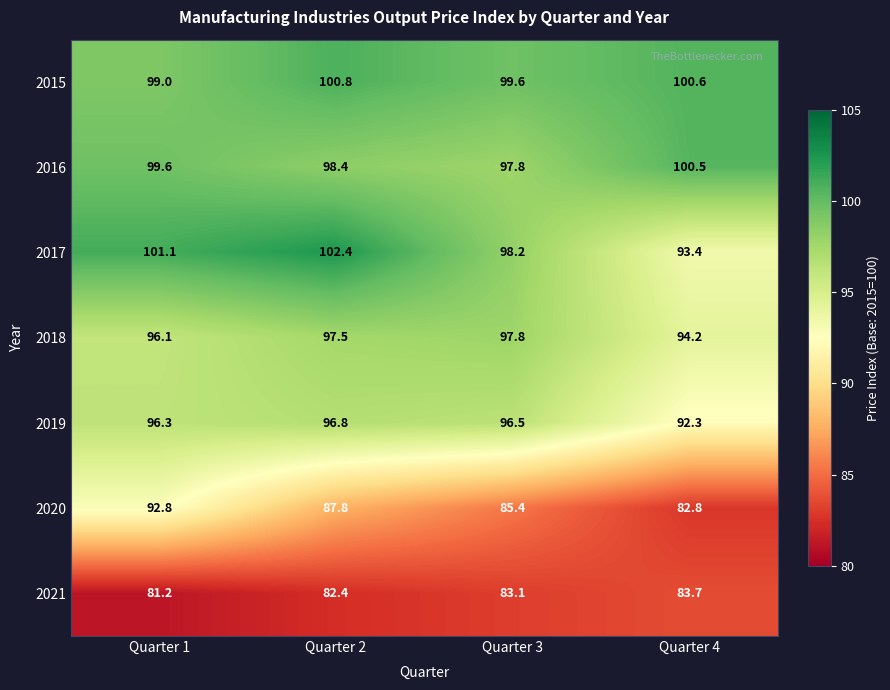

Count the number of data series in this chart.

7